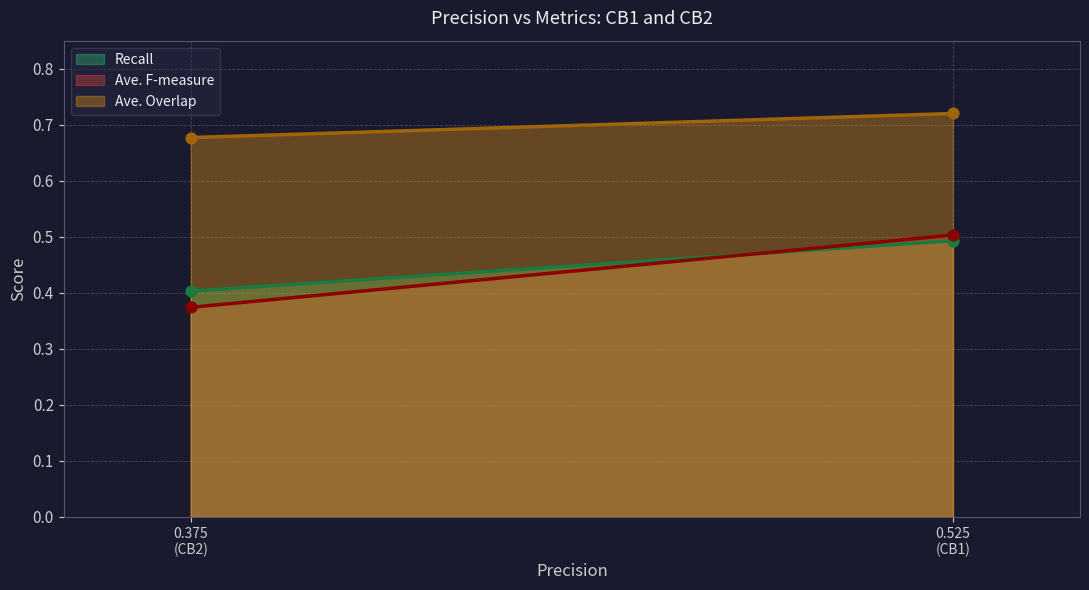

At which category is the sum across all series the highest?

CB1